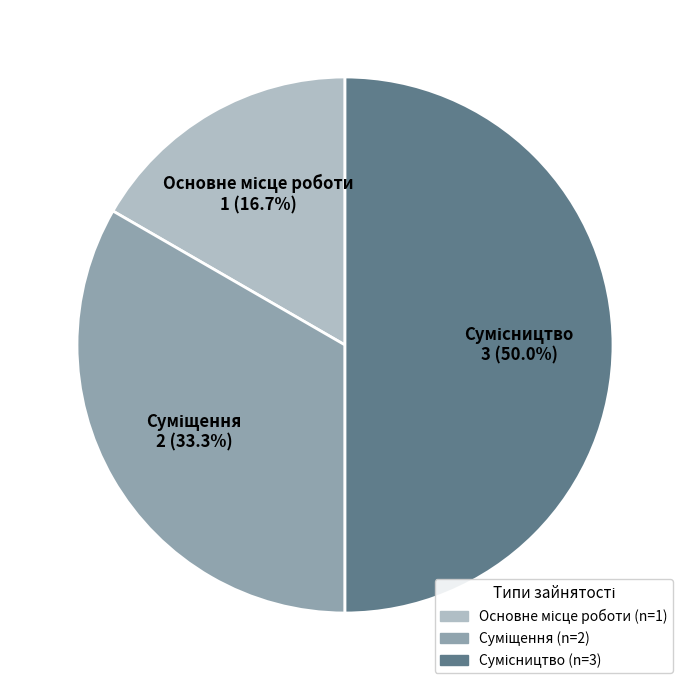

Rank the categories by value from highest to lowest.

Сумісництво, Суміщення, Основне місце роботи